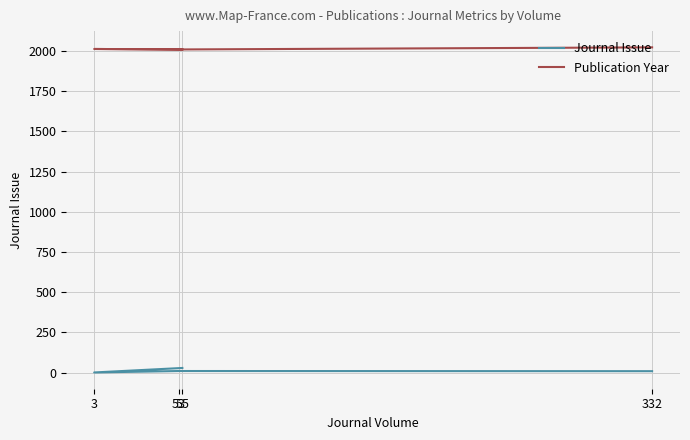

Where is the first local minimum for Journal Issue?

3